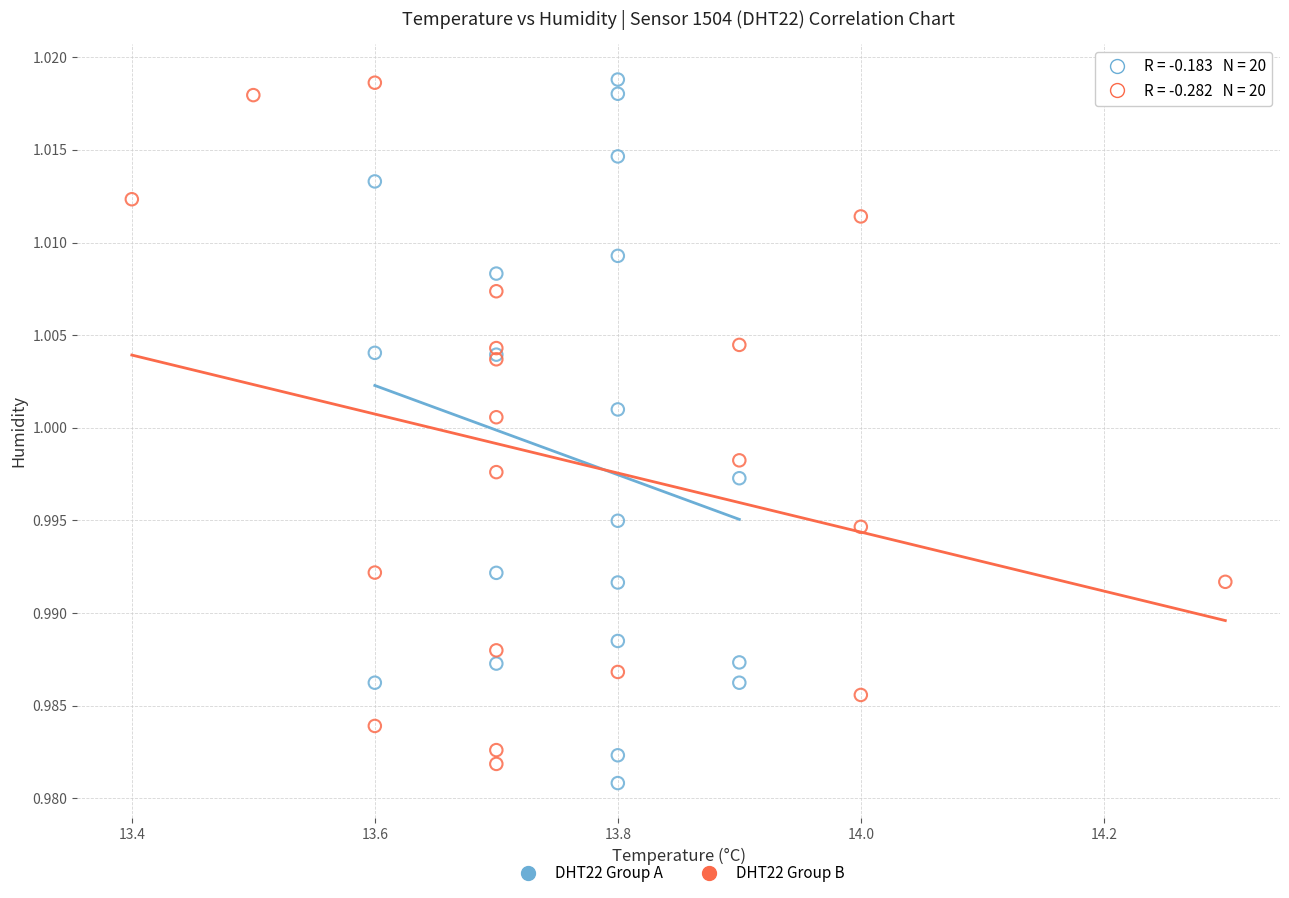

Which series has the largest Y range (max minus min)?

DHT22 Group A